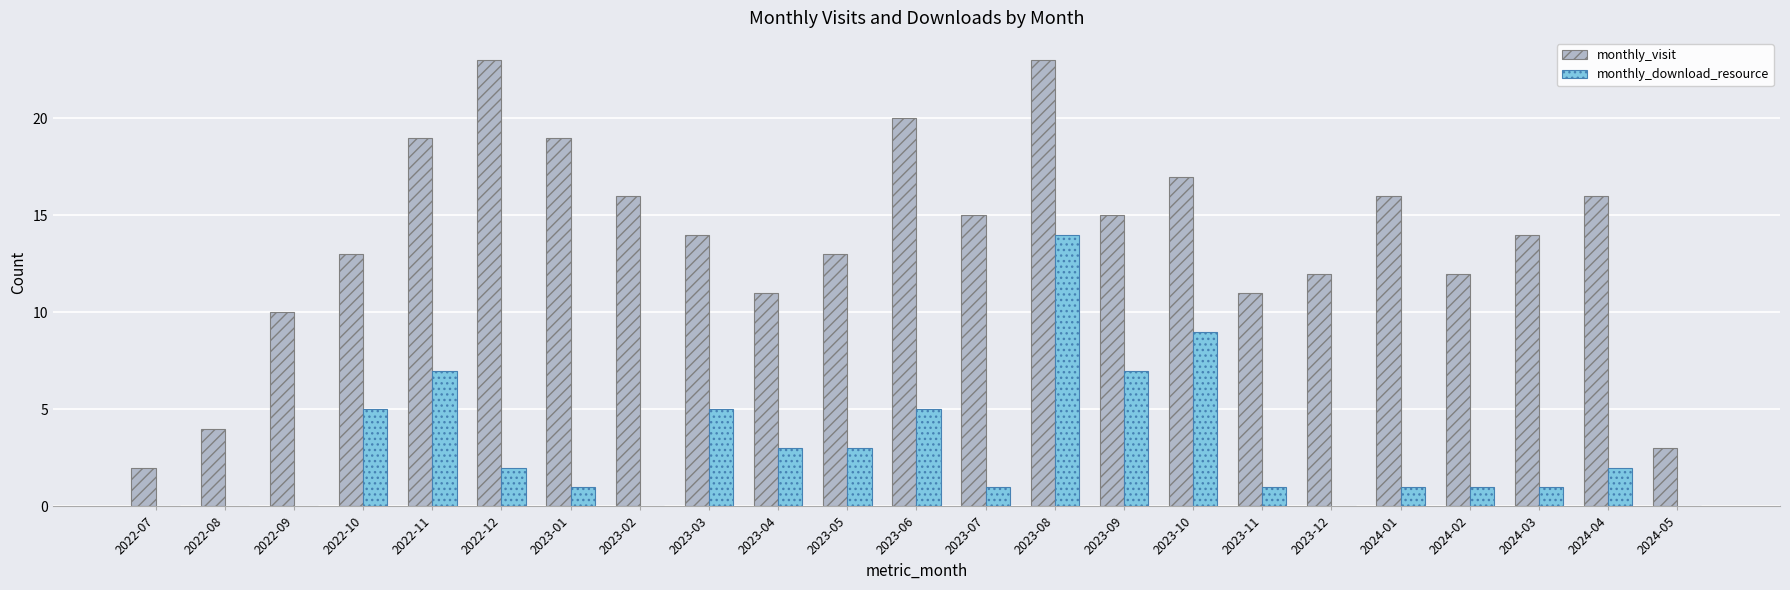

Reading right to left, list all the values displayed in this chart.

monthly_visit: 3	16	14	12	16	12	11	17	15	23	15	20	13	11	14	16	19	23	19	13	10	4	2
monthly_download_resource: 0	2	1	1	1	0	1	9	7	14	1	5	3	3	5	0	1	2	7	5	0	0	0